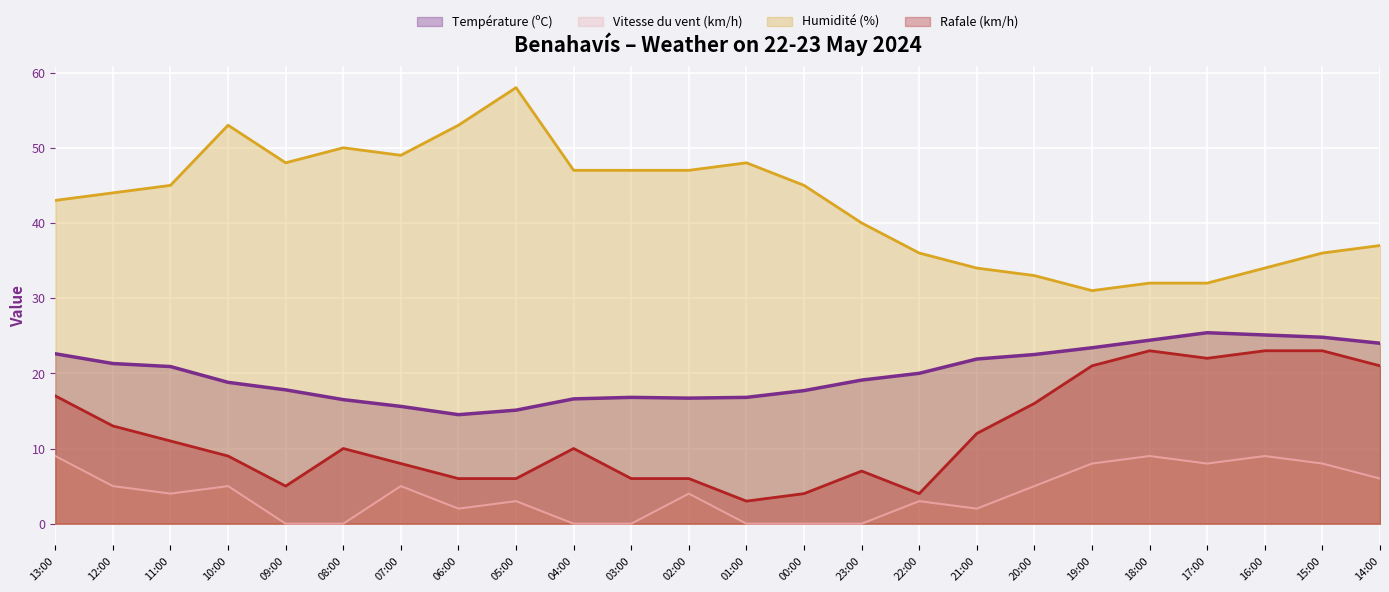

How many values in the Vitesse du vent (km/h) series exceed 4?

11